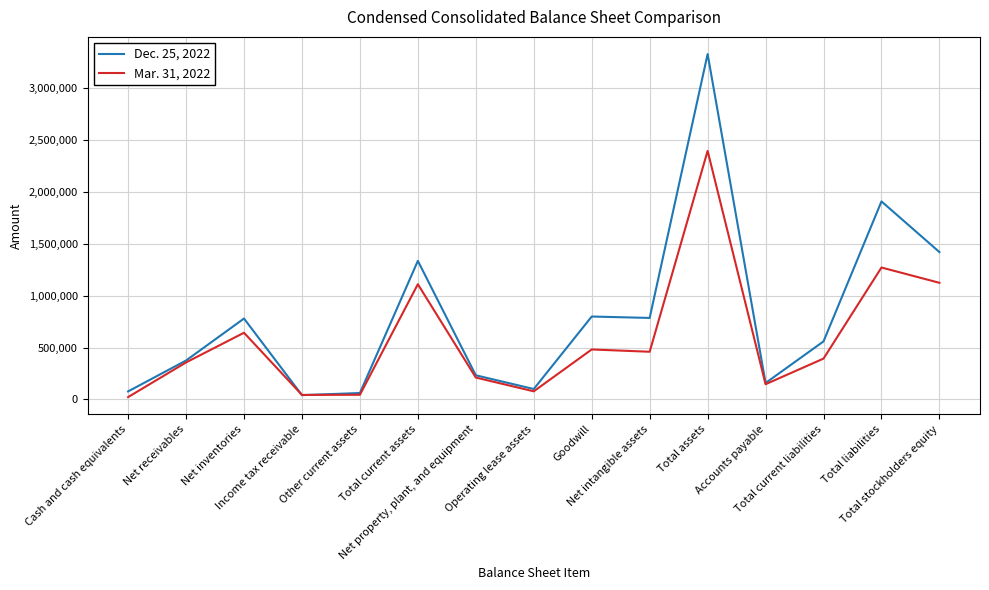

Which series ends up on top after the final intersection of Dec. 25, 2022 and Mar. 31, 2022?

Dec. 25, 2022